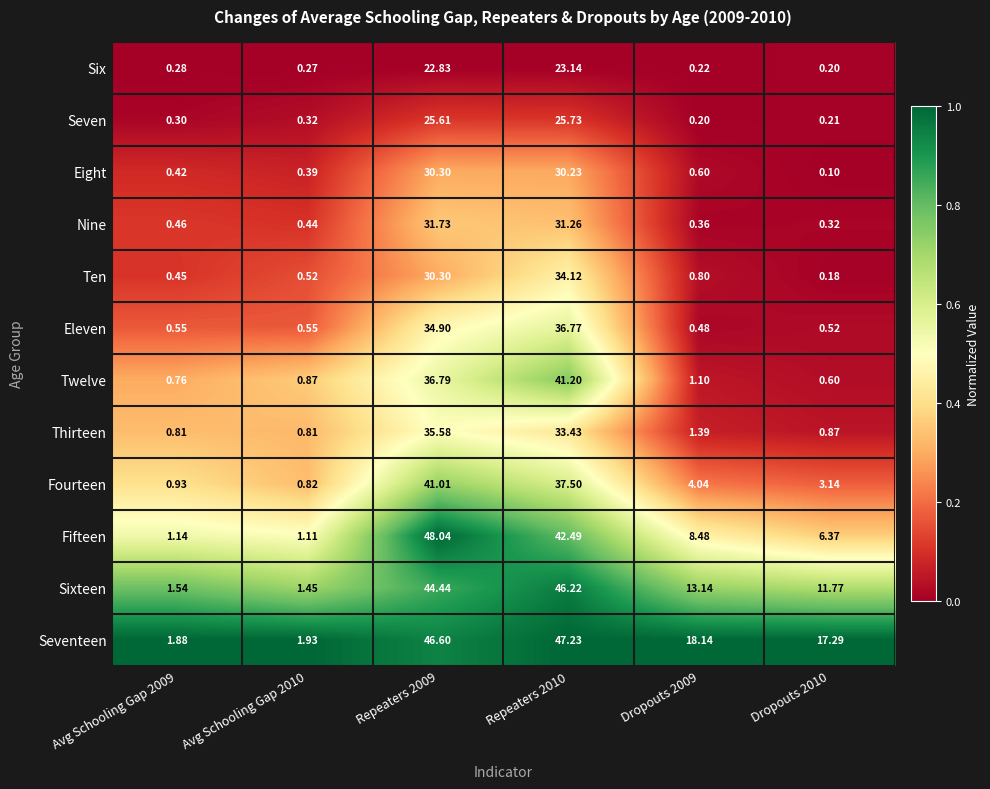

How many series are shown in this chart?

12